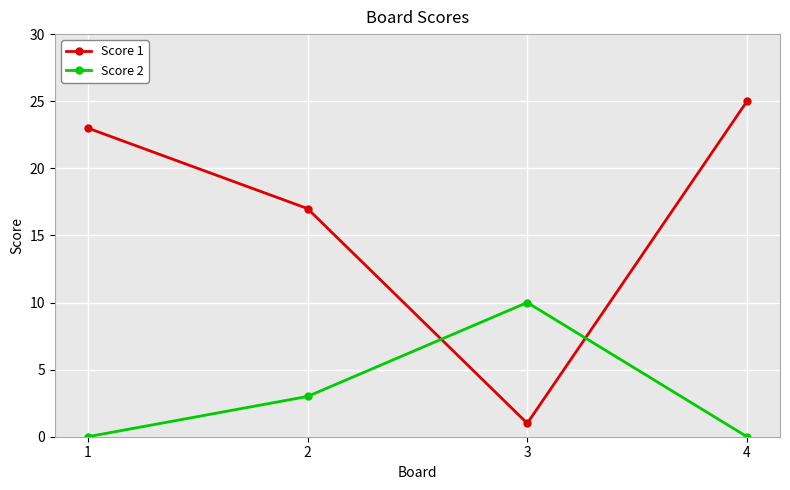

Which series has the widest spread of values?

Score 1